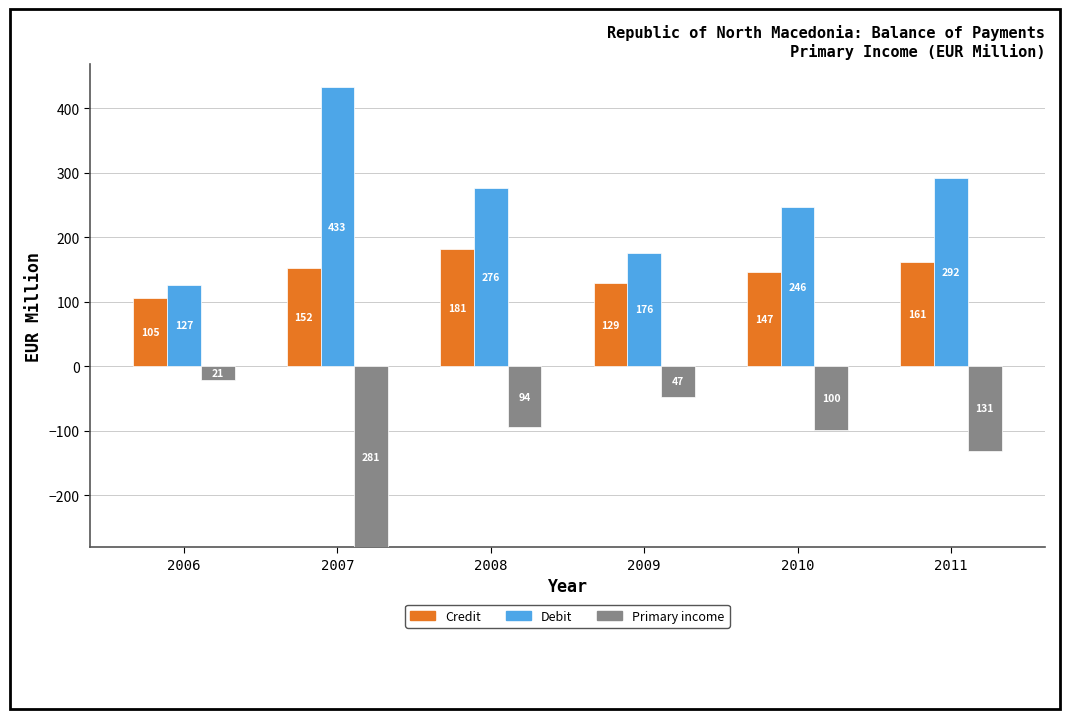

How many bars are there in each group?

3